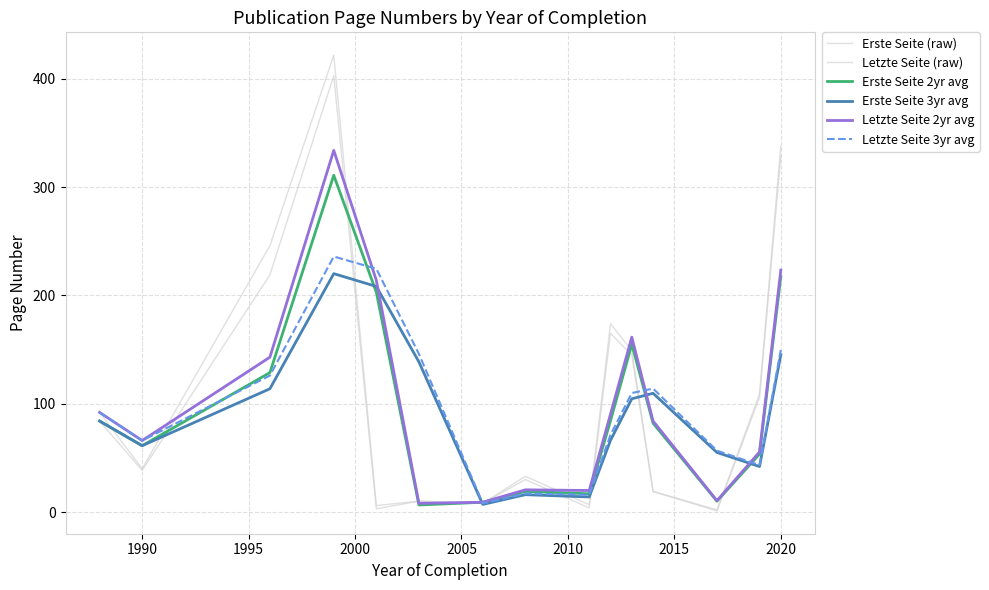

Which series has the largest total across all categories?

Letzte Seite (raw)